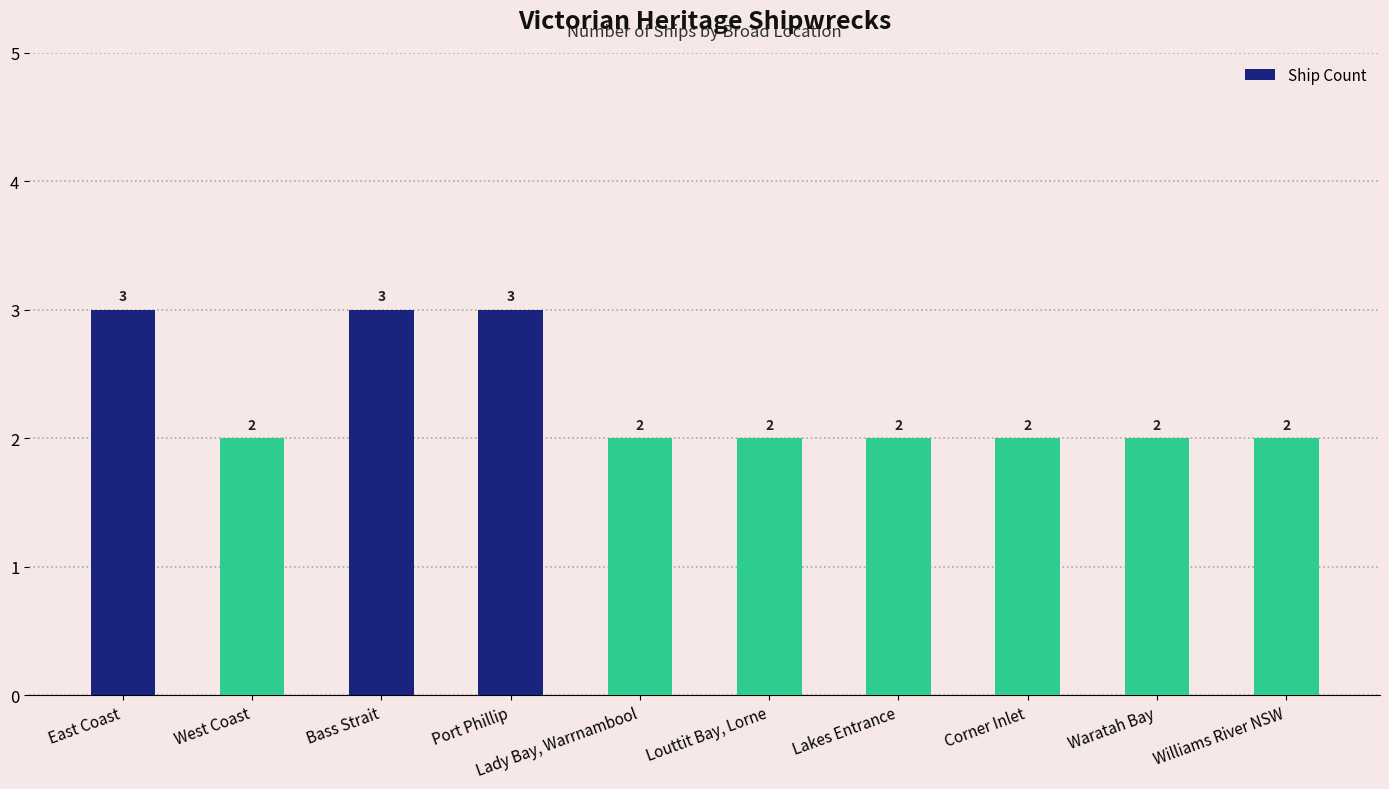

What position from the right is Lakes Entrance?

4